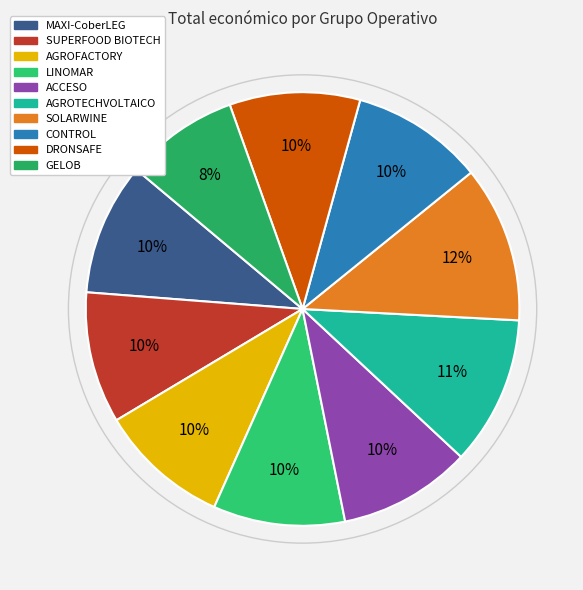

Approximately how many times larger is the value at CONTROL compared to MAXI-CoberLEG?

1.0